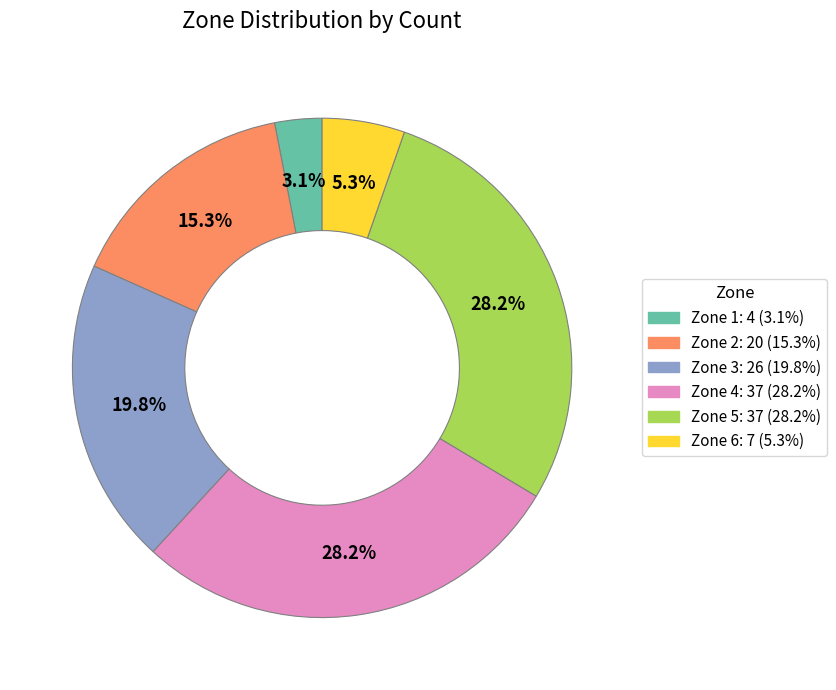

How much of the chart is everything except Zone 5?

71.8%